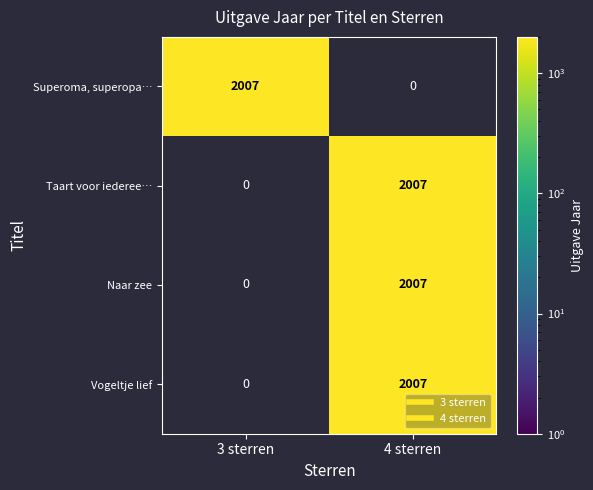

What is the total value across all series at 4 sterren?

6021